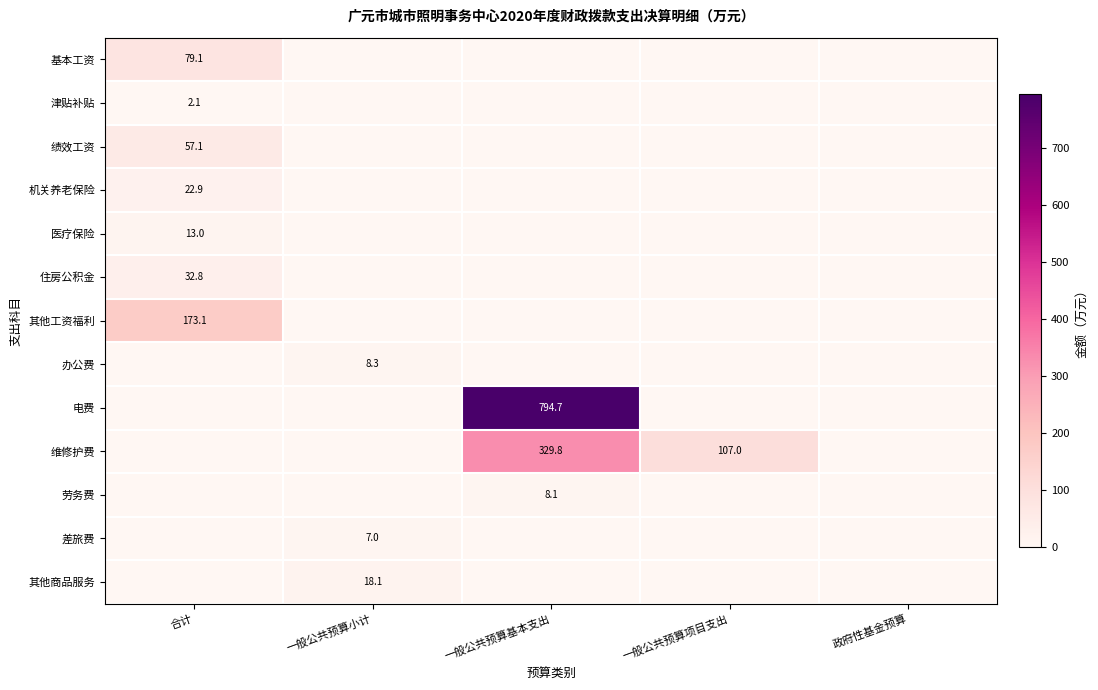

What is the sum of all 电费 values?

794.7